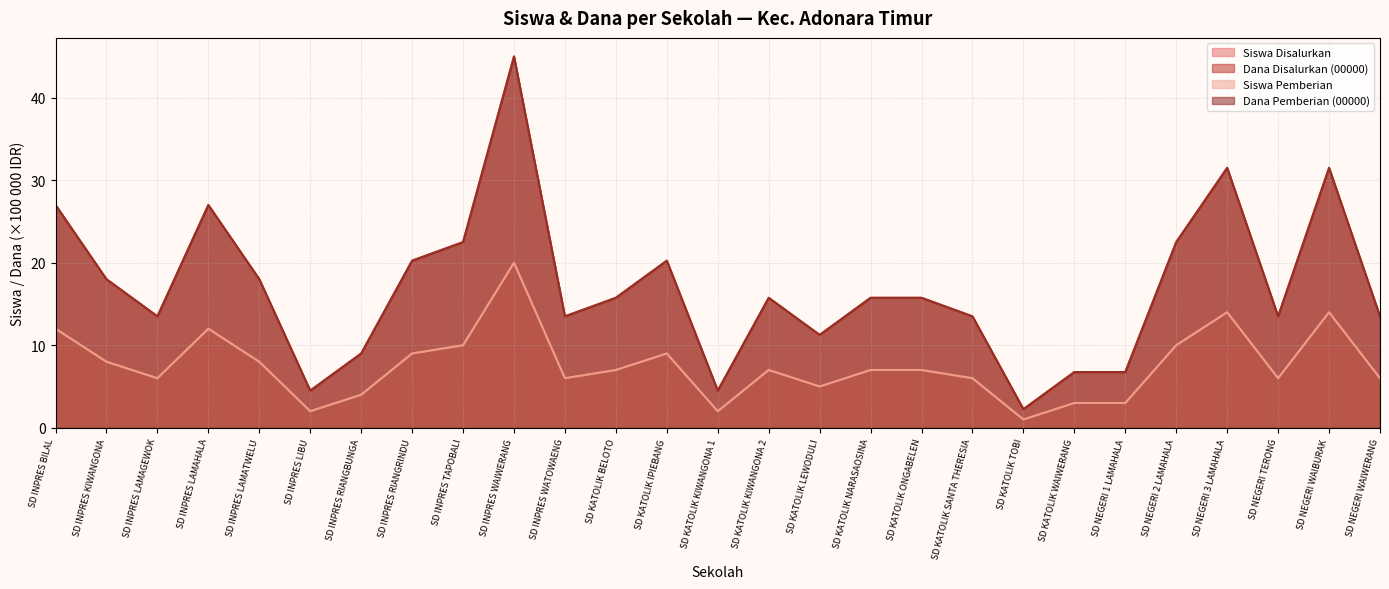

What is the highest value of the Dana Pemberian (00000) series?

45.0